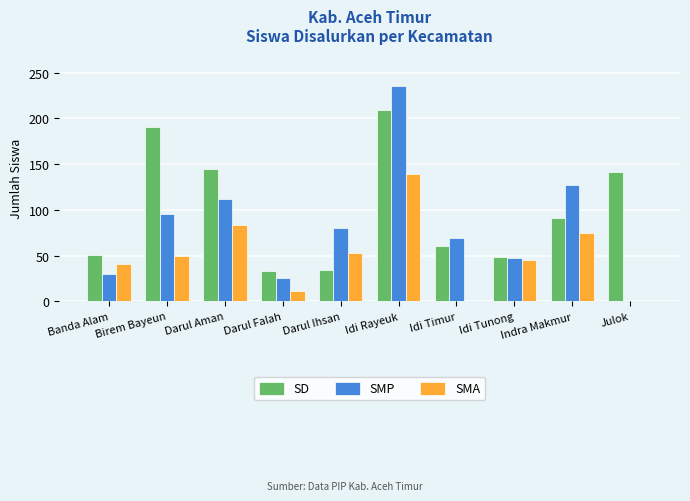

What is the approximate value of SMA at Indra Makmur?

75